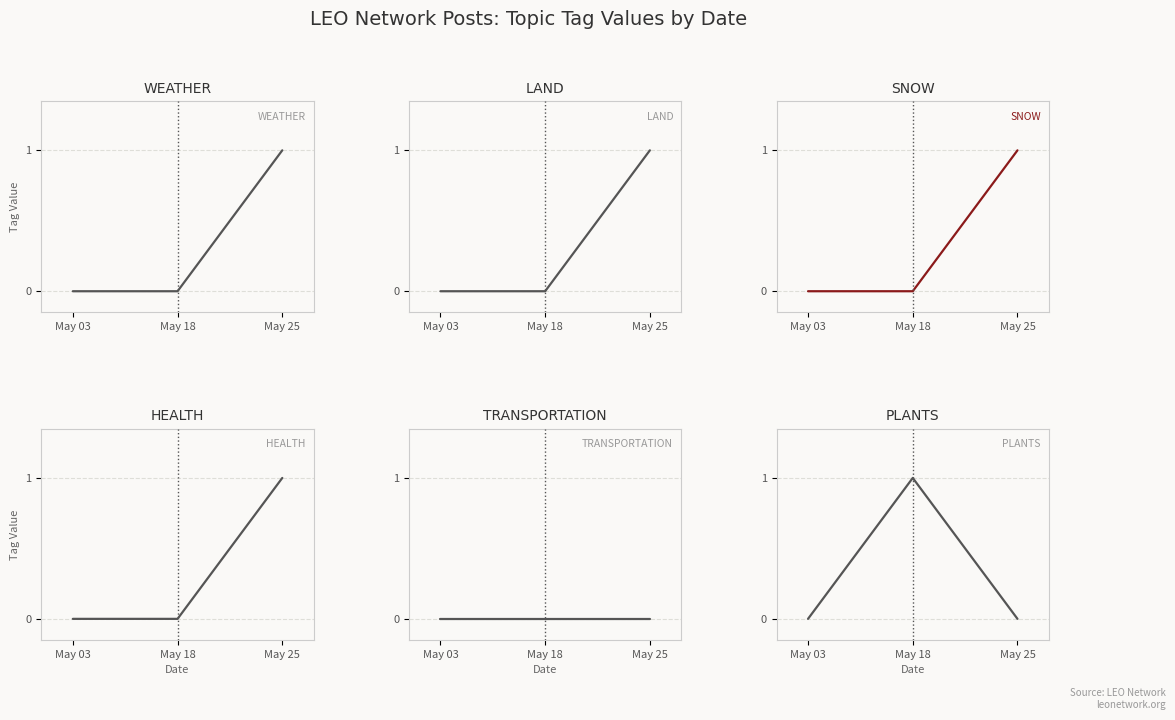

List the labels in order of LAND value, largest first.

May 25, May 03, May 18